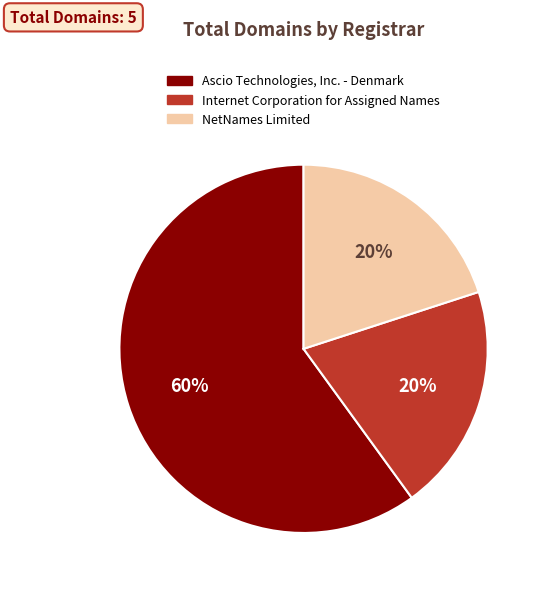

How many slices are in this pie chart?

3